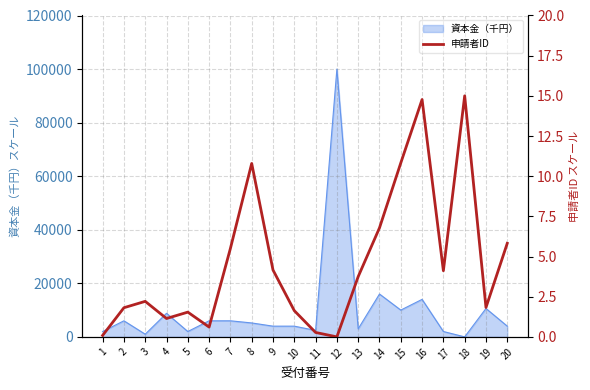

List the labels in order of value, largest first.

18, 16, 15, 8, 14, 20, 7, 9, 17, 13, 3, 19, 2, 10, 5, 4, 6, 11, 1, 12